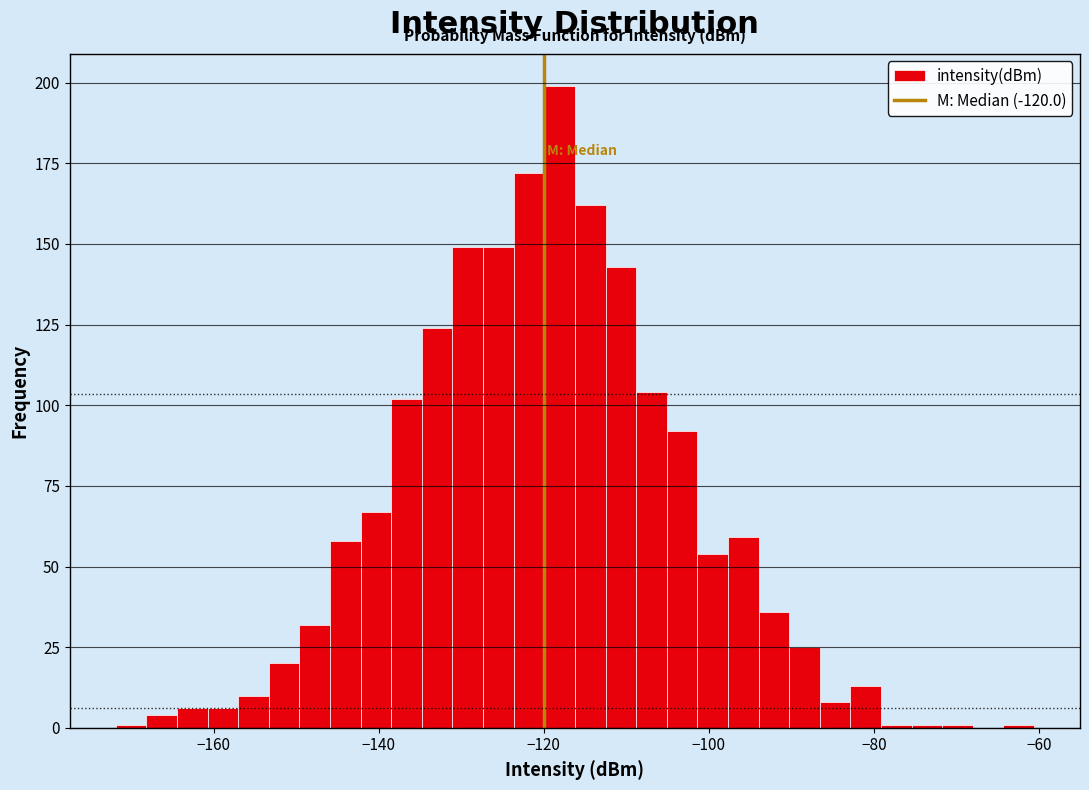

Around what value on the x-axis is the tallest bar? Give the approximate position of its centre, as read against the axis.

-118